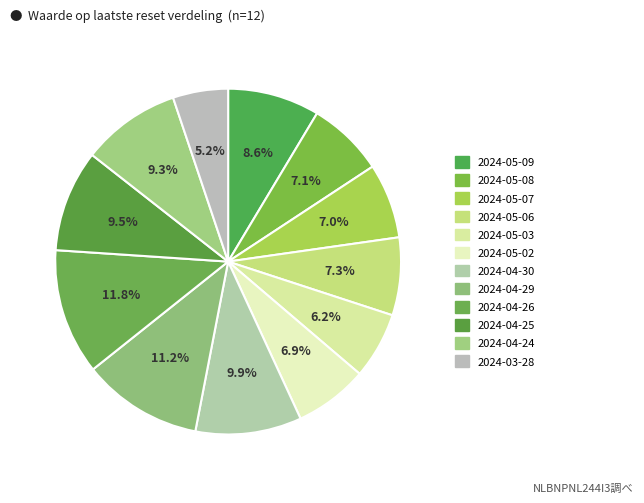

To the nearest percent, what is the difference between the 2024-05-09 and 2024-04-26 slice percentages?

3%